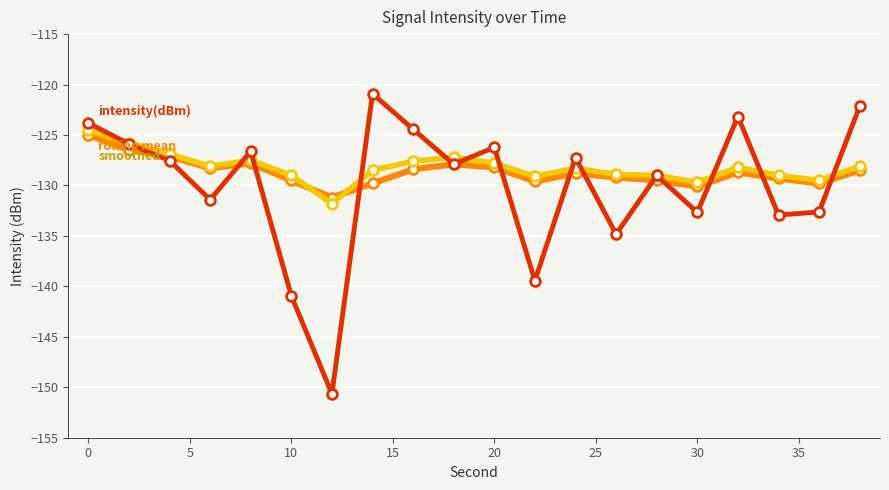

What is the smallest value displayed?

-150.7